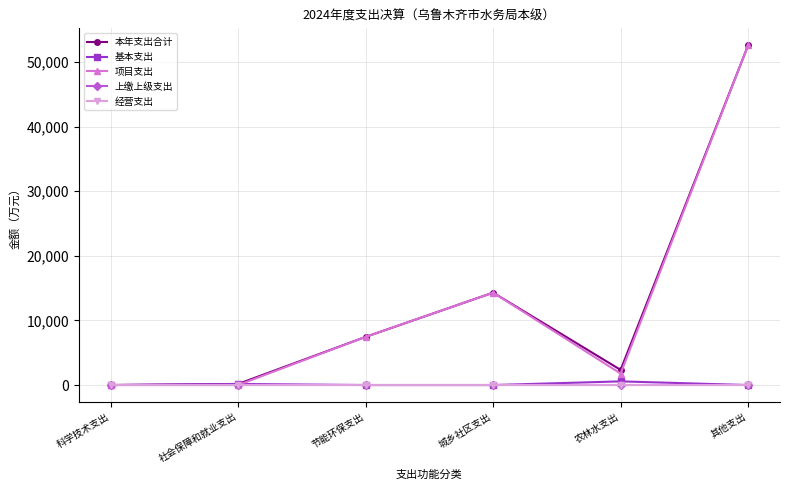

Is this an area chart (filled region under the line)?

No